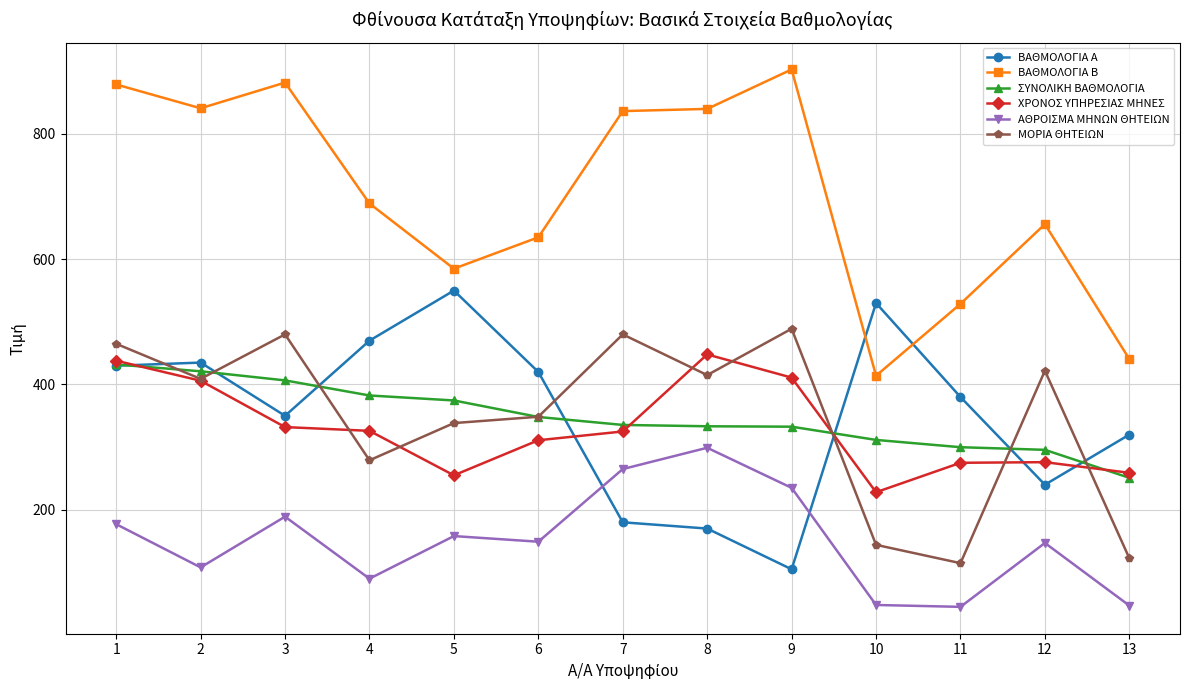

Rank the series by their maximum value, from lowest to highest.

ΑΘΡΟΙΣΜΑ ΜΗΝΩΝ ΘΗΤΕΙΩΝ, ΣΥΝΟΛΙΚΗ ΒΑΘΜΟΛΟΓΙΑ, ΧΡΟΝΟΣ ΥΠΗΡΕΣΙΑΣ ΜΗΝΕΣ, ΜΟΡΙΑ ΘΗΤΕΙΩΝ, ΒΑΘΜΟΛΟΓΙΑ Α, ΒΑΘΜΟΛΟΓΙΑ Β